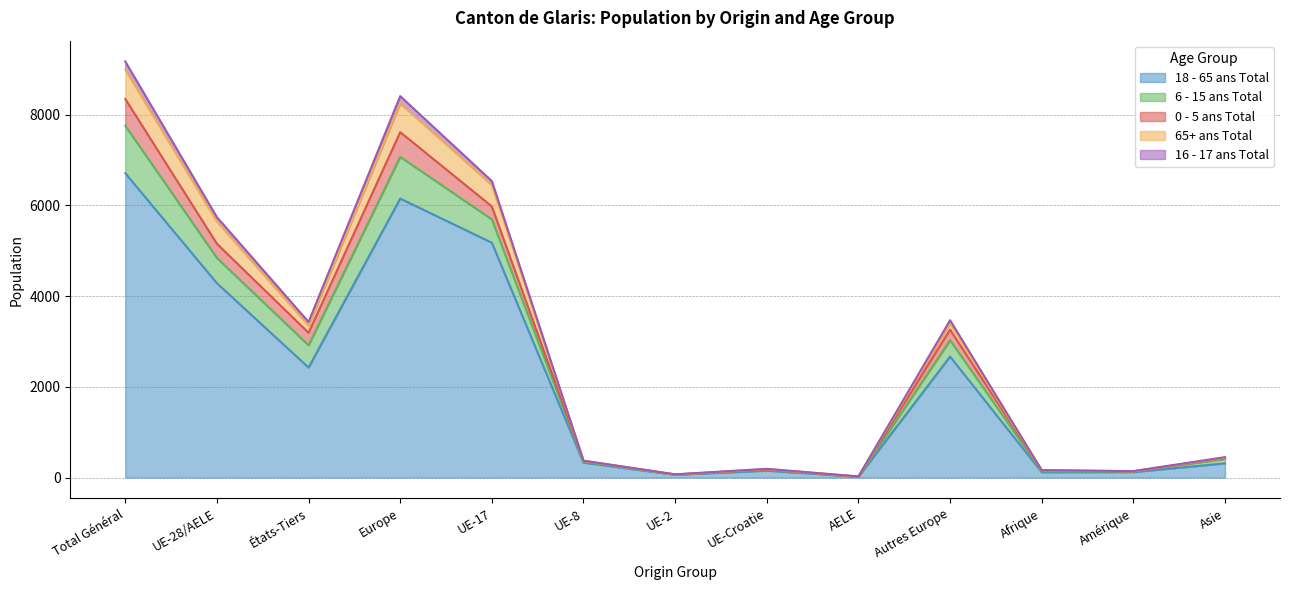

The value of 18 - 65 ans Total at Autres Europe is 4026. True or false?

False